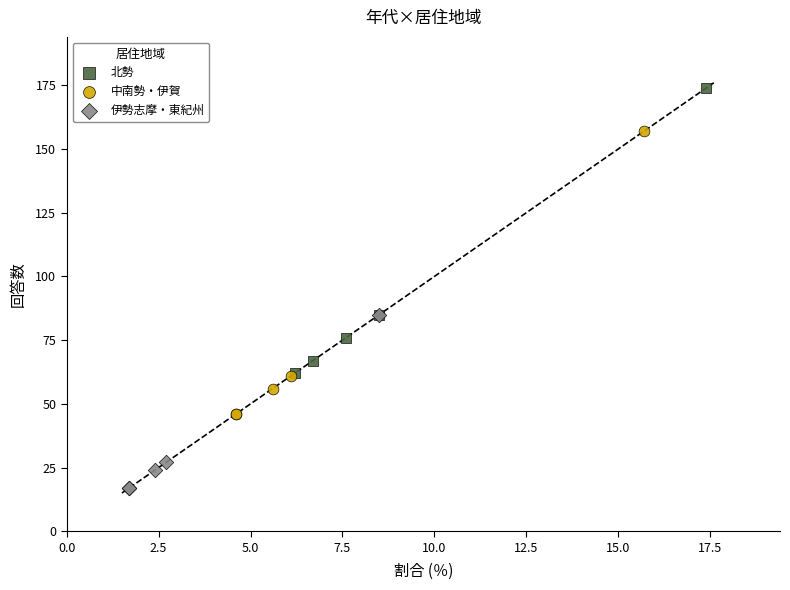

Which series contains the lowest Y value?

伊勢志摩・東紀州